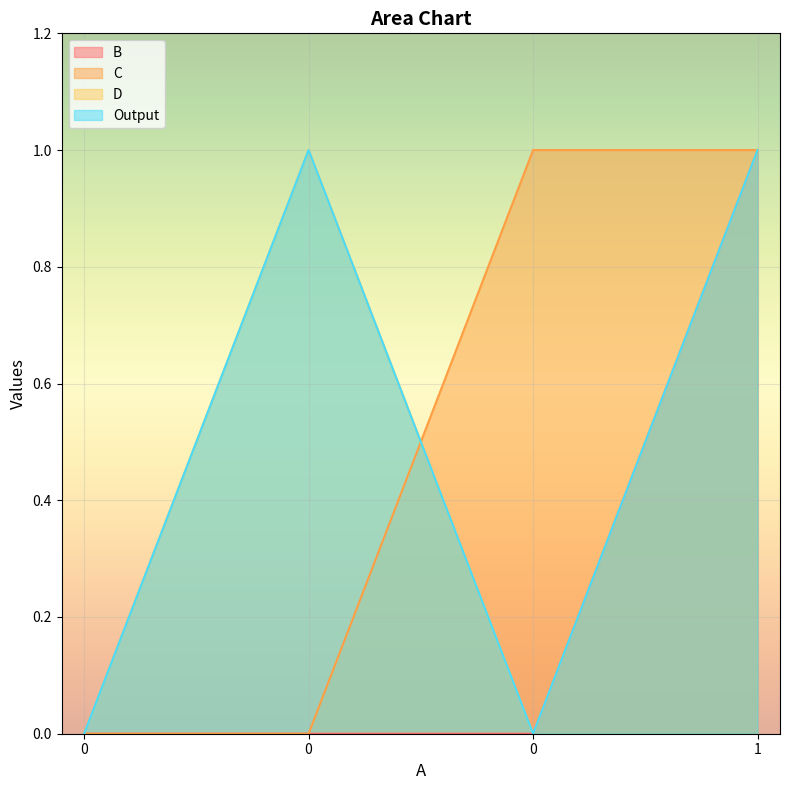

Reading left to right, transcribe all the data shown in this chart.

B: 0	0	0	1
C: 0	0	1	1
D: 0	1	0	1
Output: 0	1	0	1